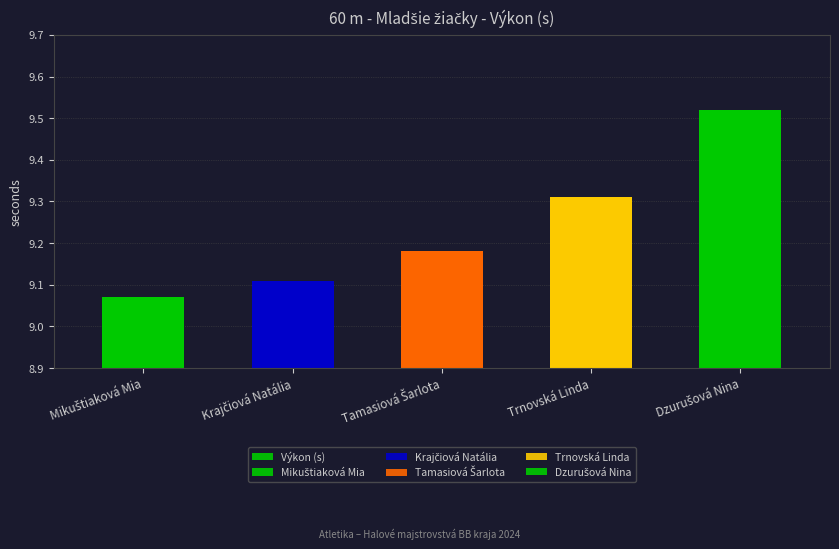

Reading right to left, extract all data points from this chart.

Dzurušová Nina=9.5	Trnovská Linda=9.3	Tamasiová Šarlota=9.2	Krajčiová Natália=9.1	Mikuštiaková Mia=9.1